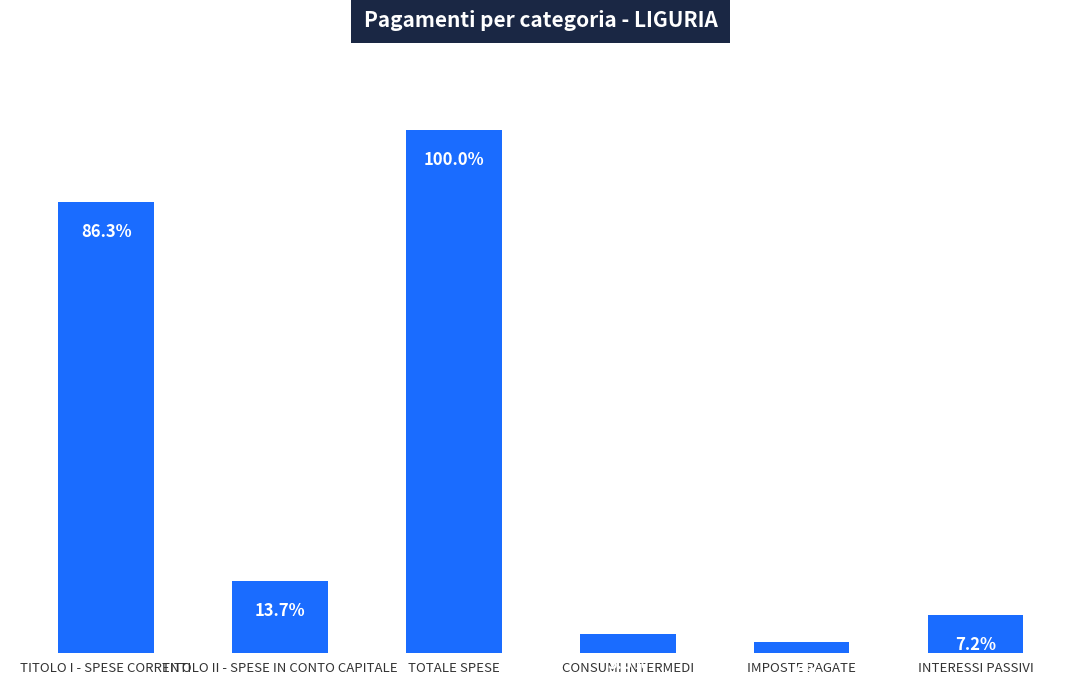

Which has a higher value, CONSUMI INTERMEDI or IMPOSTE PAGATE?

CONSUMI INTERMEDI